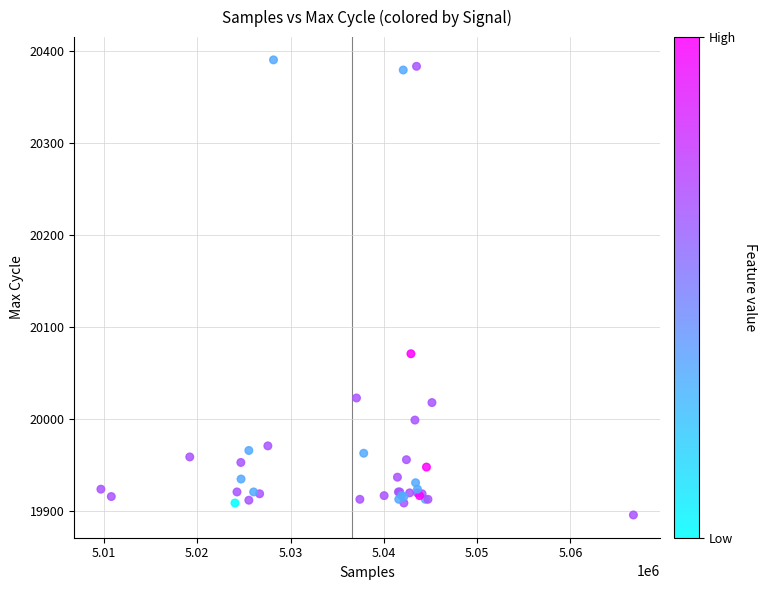

What Y value in the scatter plot is closest to 20143?

20071